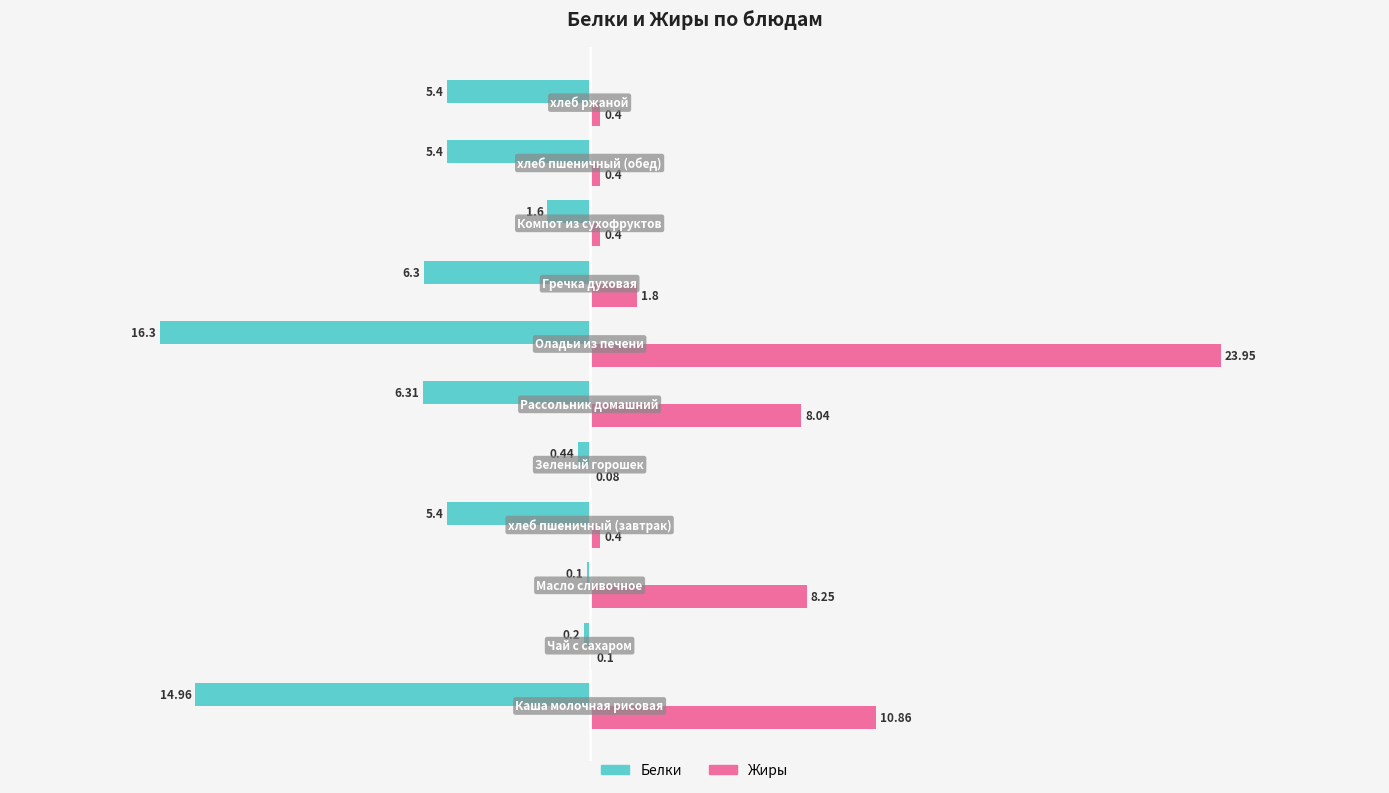

Which series has the largest total across all categories?

Жиры